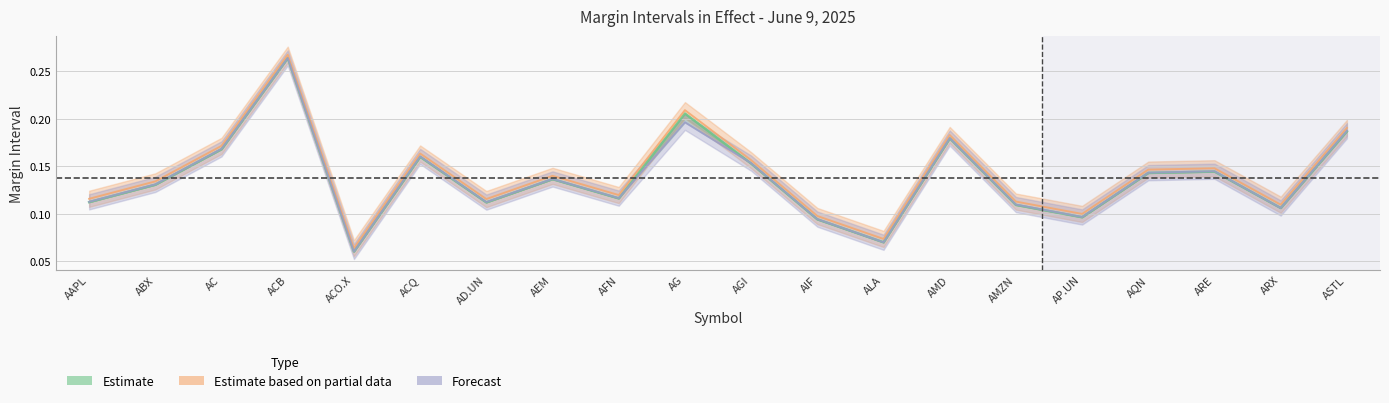

What is the difference between the maximum and minimum values?

0.2